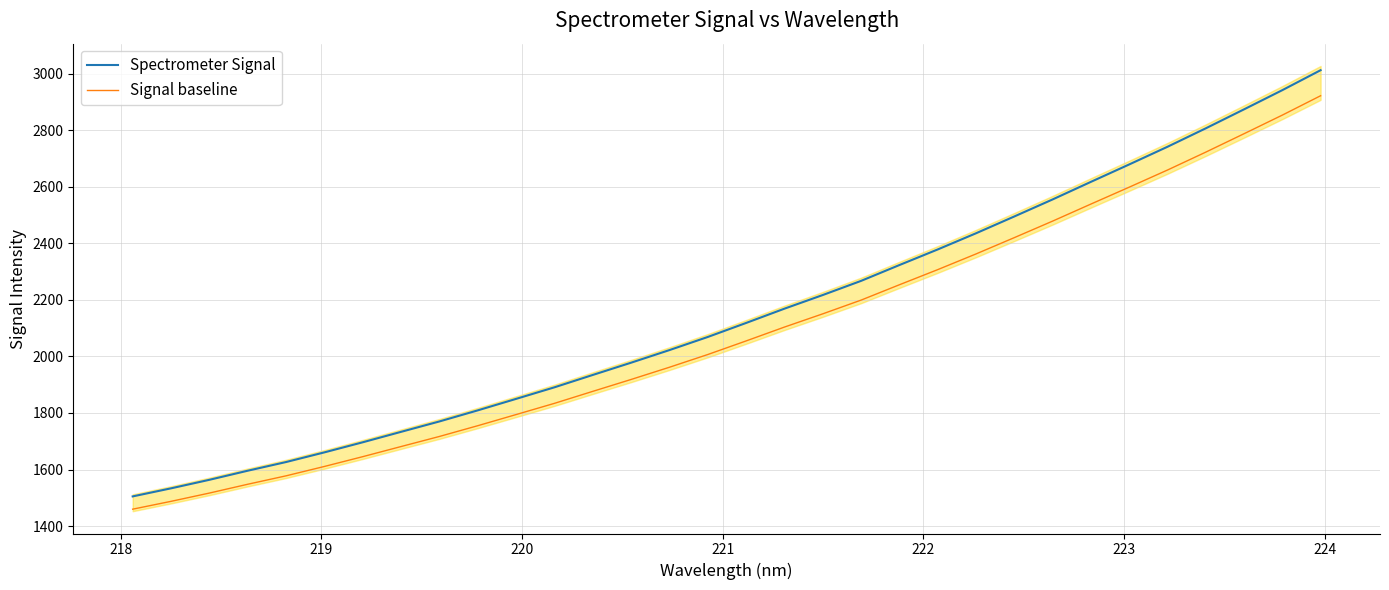

True or false: Signal baseline and Spectrometer Signal intersect in this chart.

False